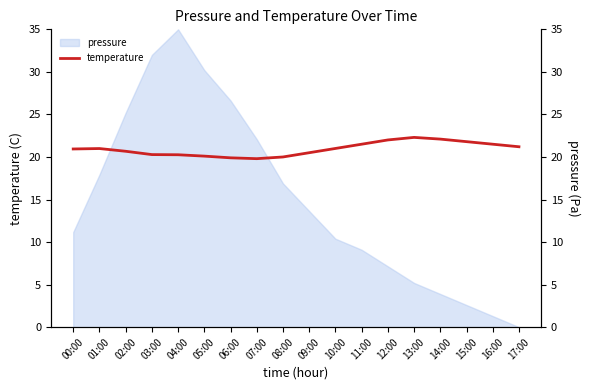

What is the sum of all values?

376.8